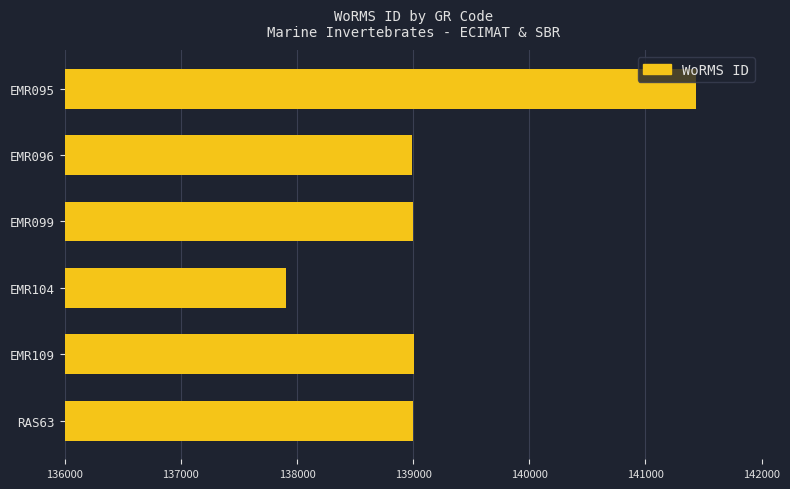

What is the change in value from EMR104 to EMR109?

+1098